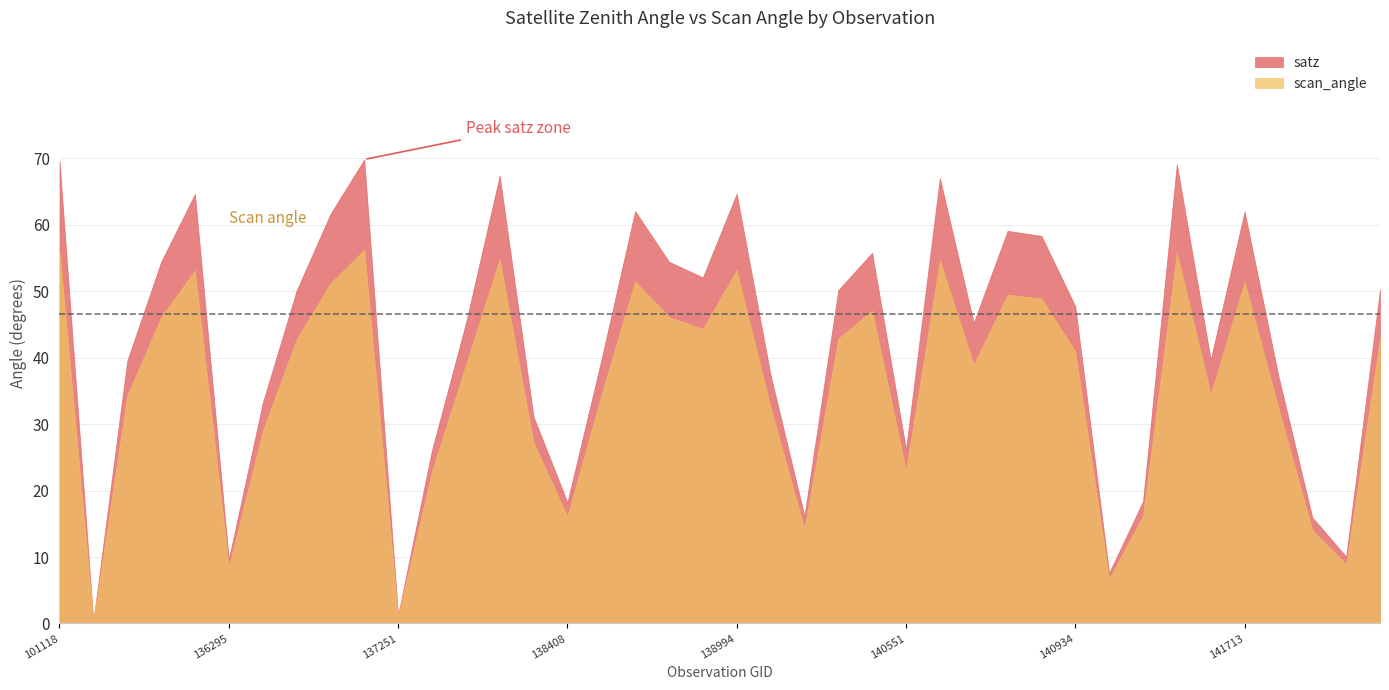

At how many categories does at least one series exceed 34?

27